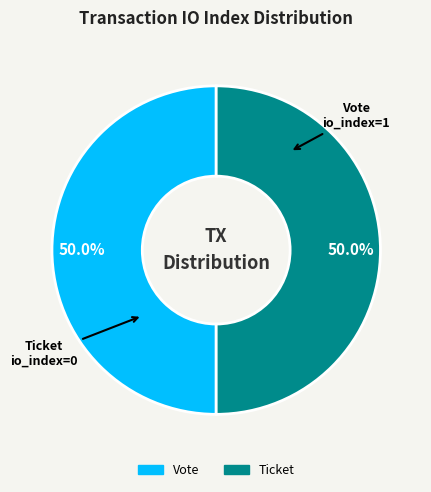

Combined, what portion of the pie is Vote and Ticket?

100.0%